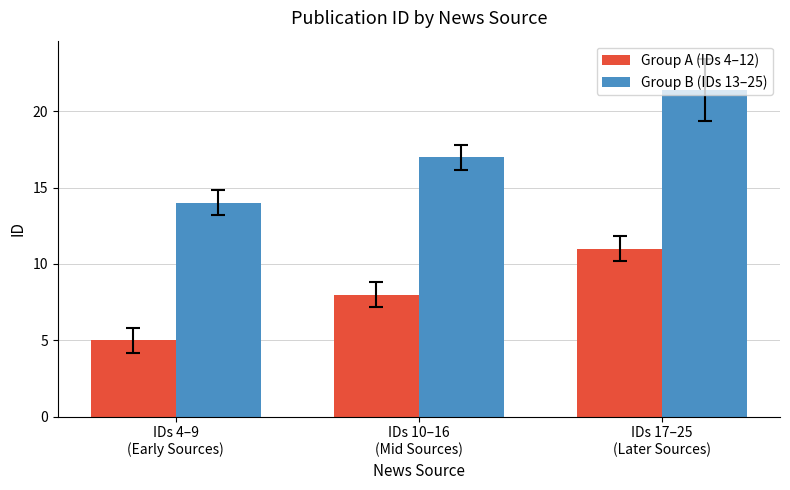

How many data points does each series have?

3